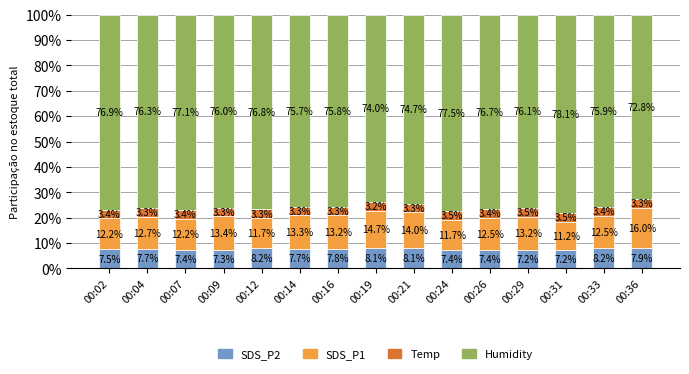

What is the difference between the SDS_P2 values at 00:02 and 00:36?

0.4